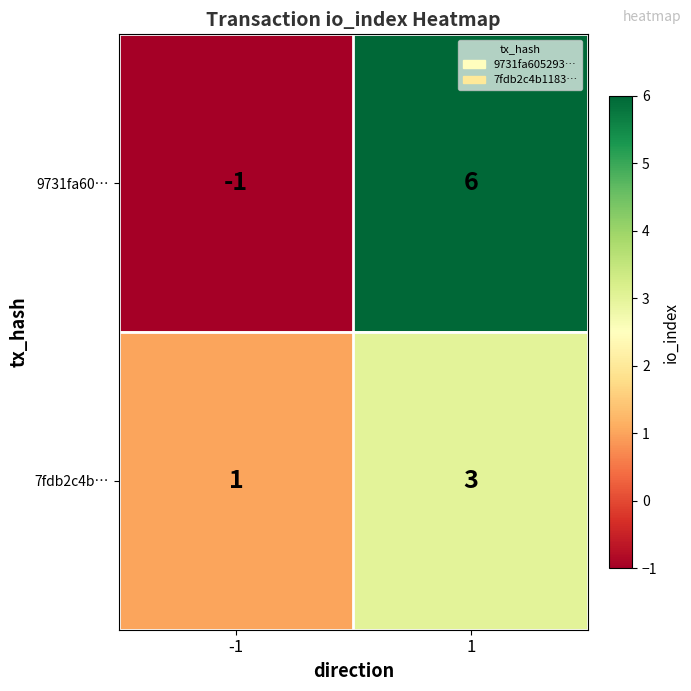

At 1, list the series in order from largest to smallest.

9731fa60…, 7fdb2c4b…